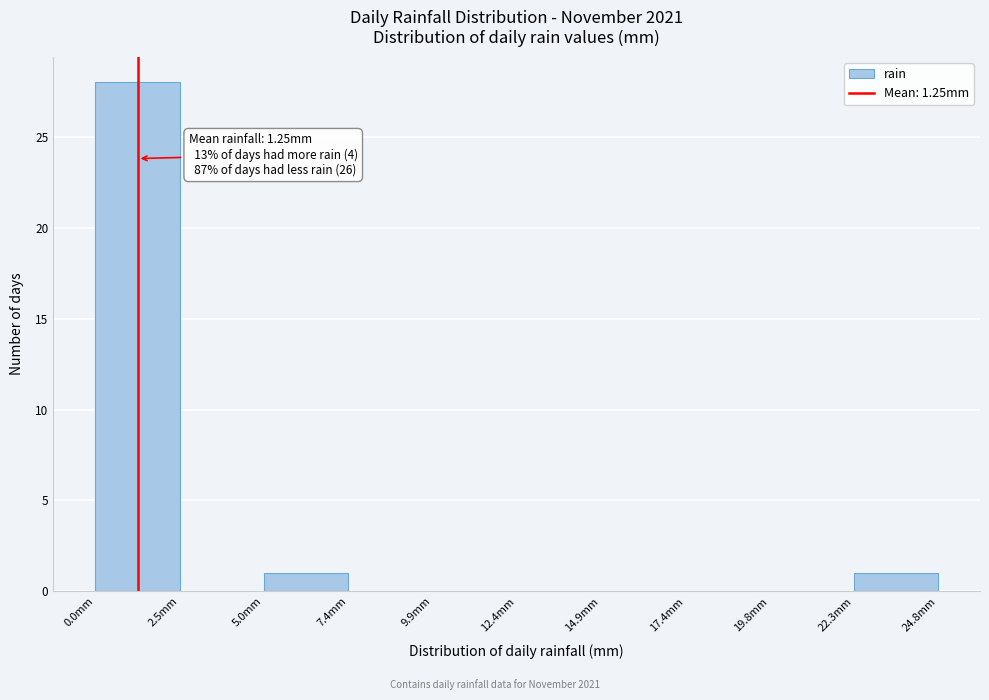

Which range on the x-axis has the tallest bar?

0.0 to 2.5